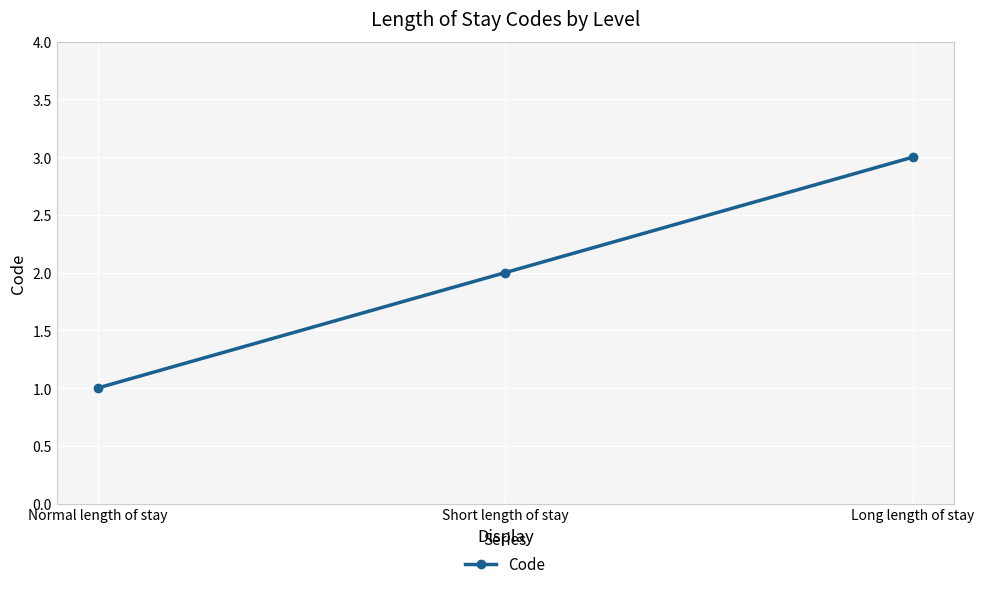

True or false: the data shows 2 at Short length of stay.

True